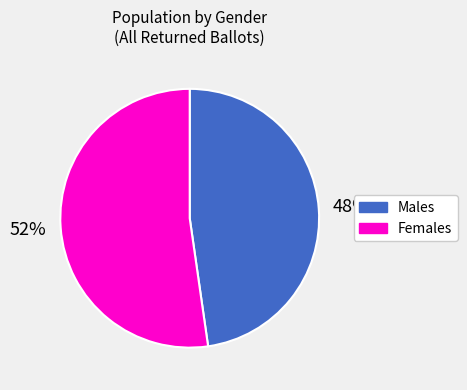

Is there a majority slice in this chart?

Yes